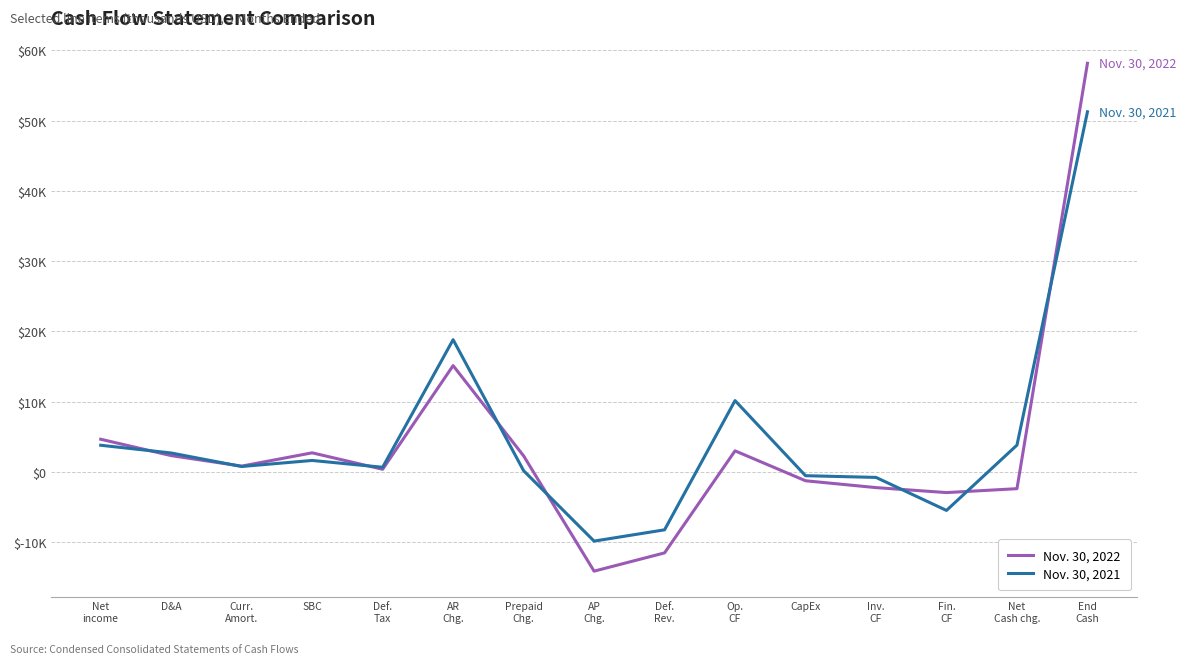

Does the chart have visible grid lines?

Yes